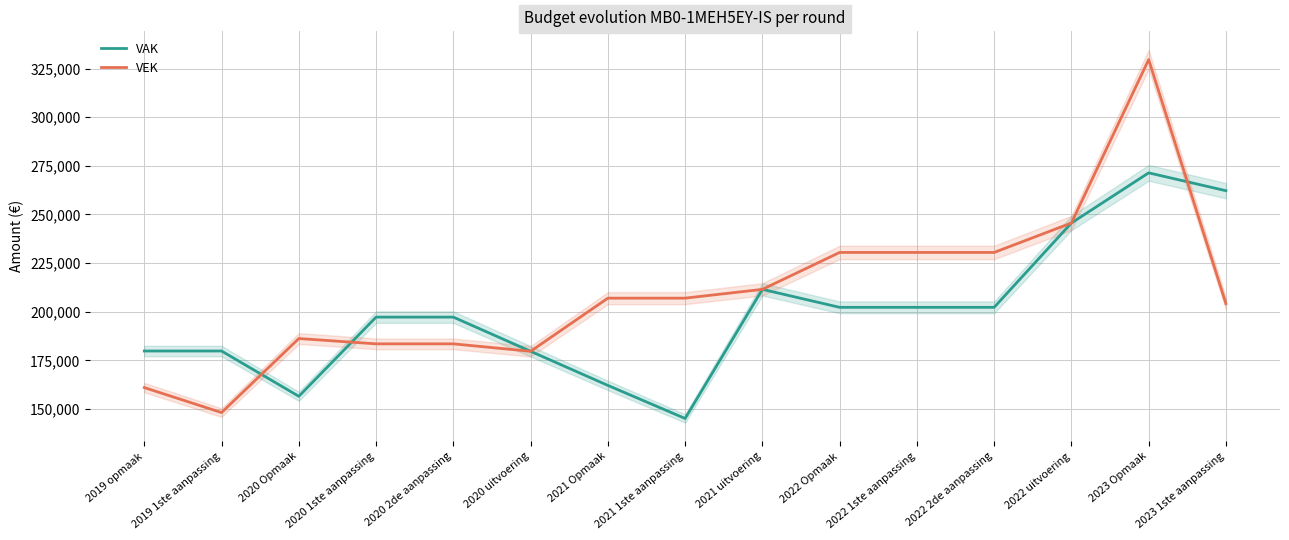

Rank the series by their average value, from lowest to highest.

VAK, VEK